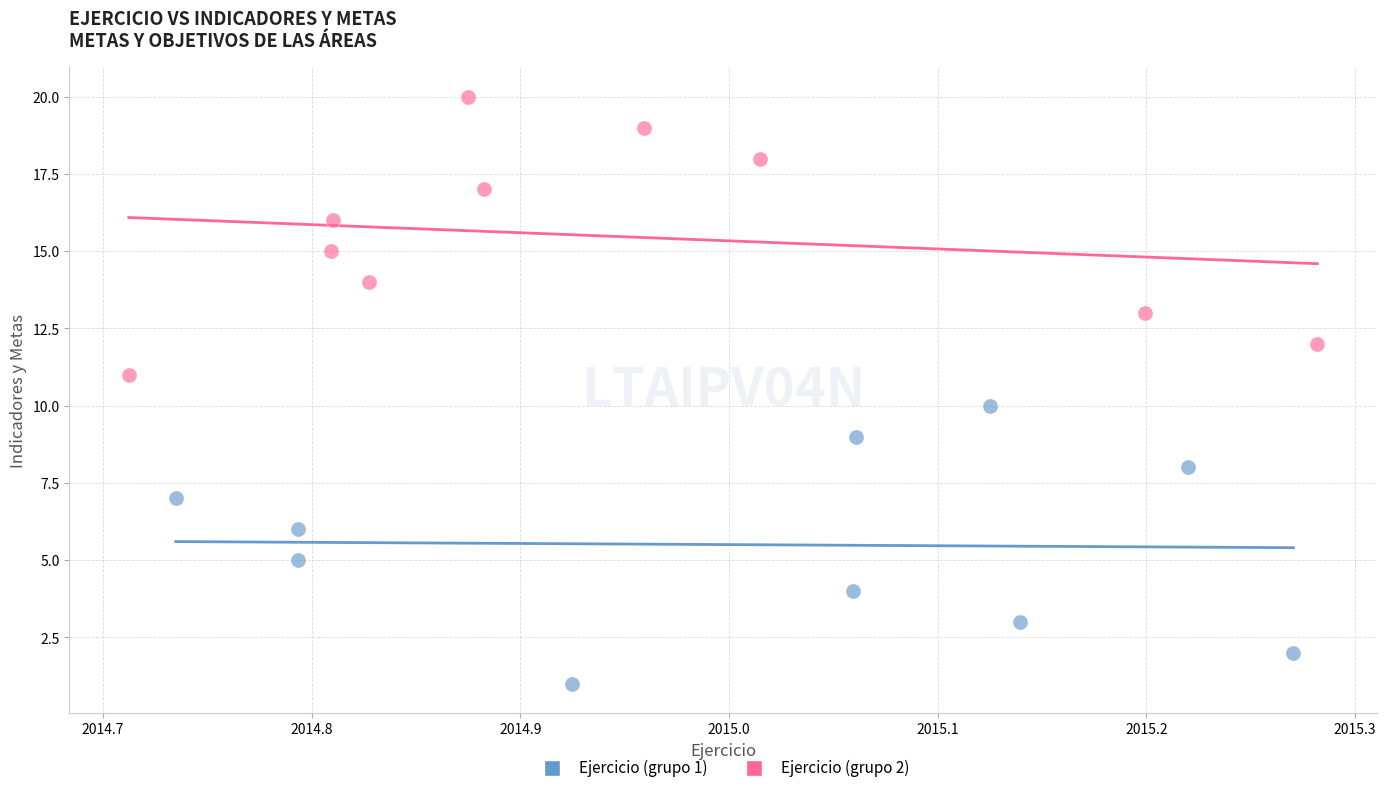

Which series reaches the maximum Y coordinate?

Ejercicio (grupo 2)